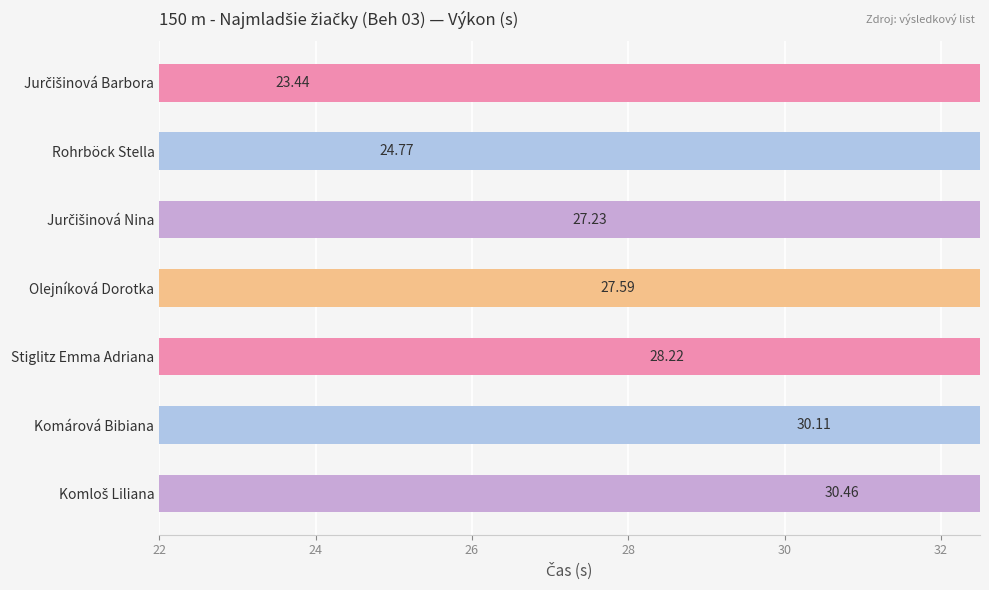

True or false: the data shows 27.2 at Jurčišinová Nina.

True